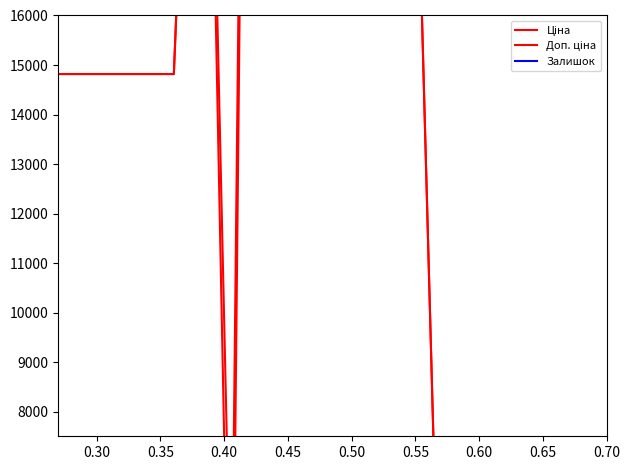

Between 0.35 and 0.50, which series saw the biggest shift?

Ціна